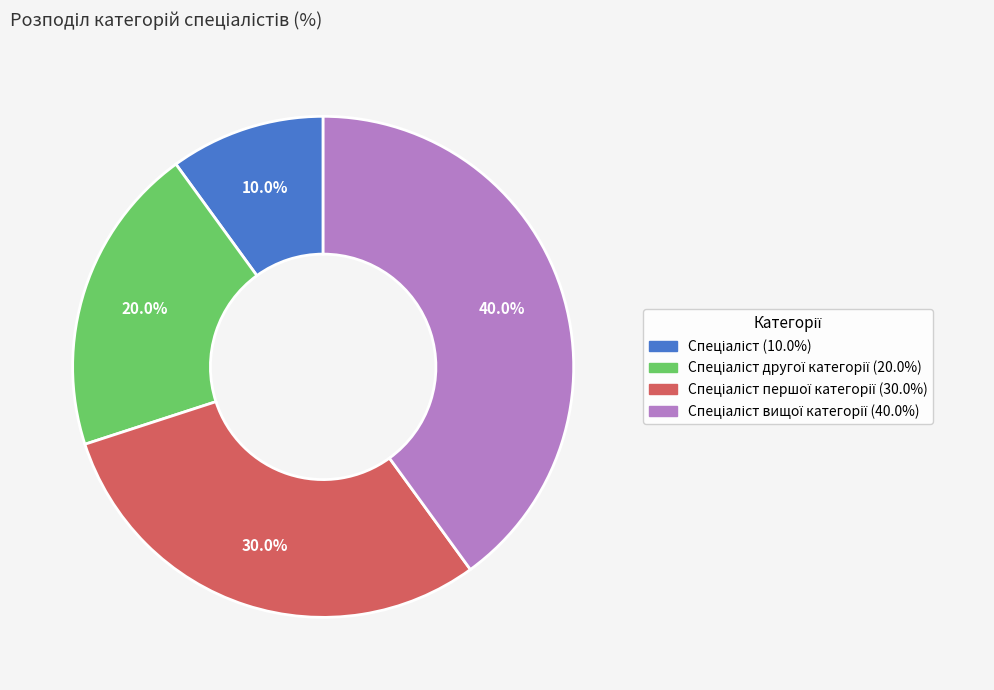

Does any single category account for the majority?

No